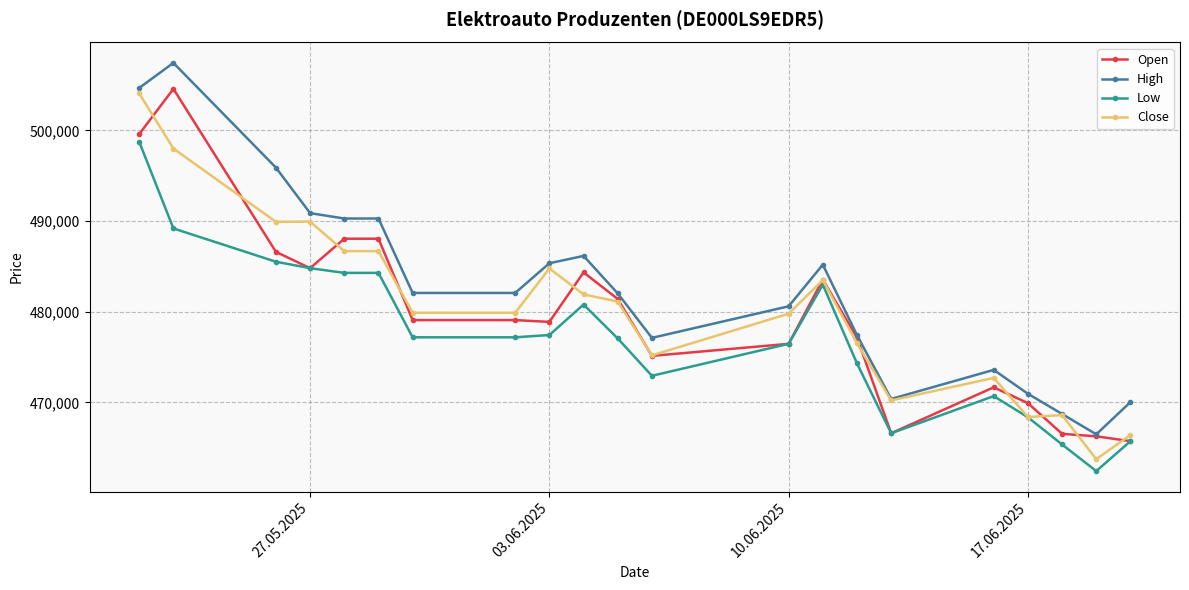

What is the maximum value for Low?

498751